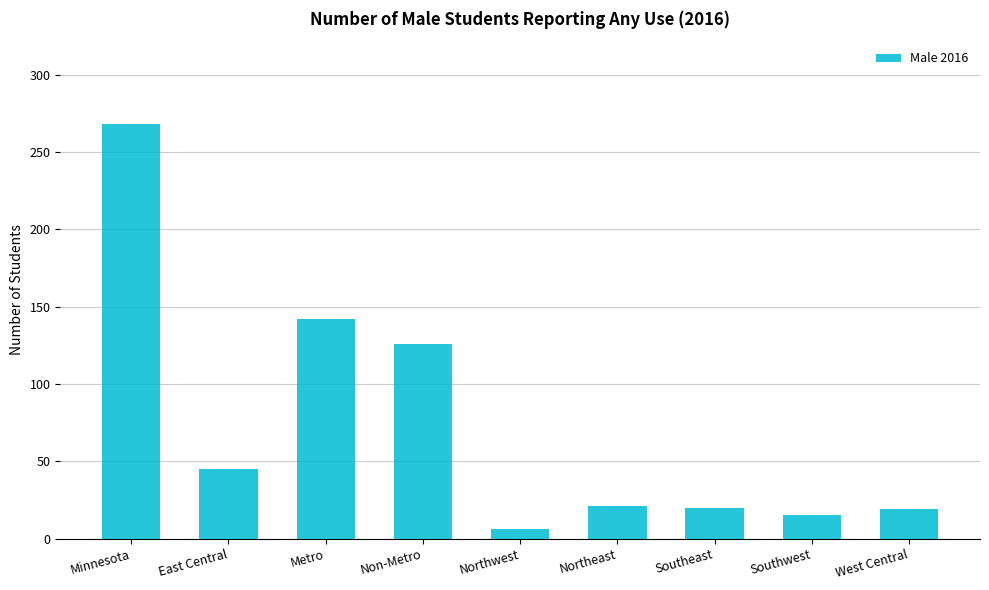

Count the number of categories in the chart.

9